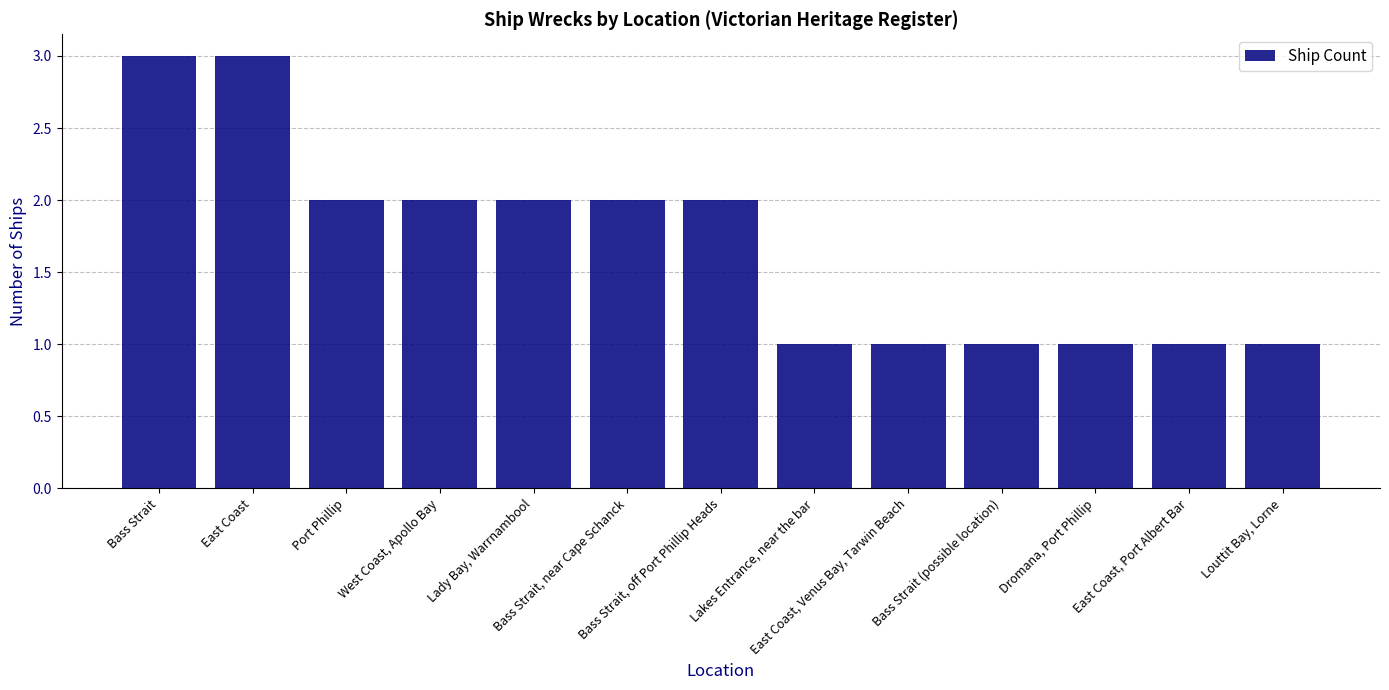

What is the value of the 7th bar from the left?

2